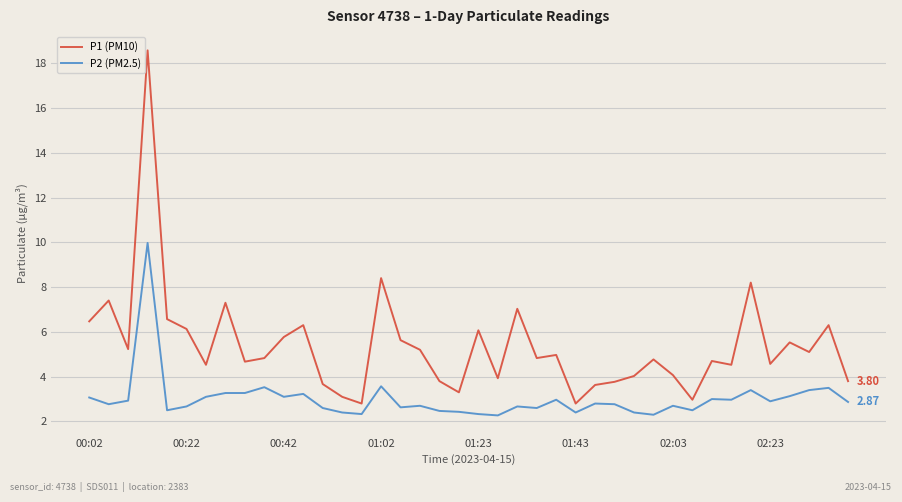

Does the chart have visible grid lines?

Yes